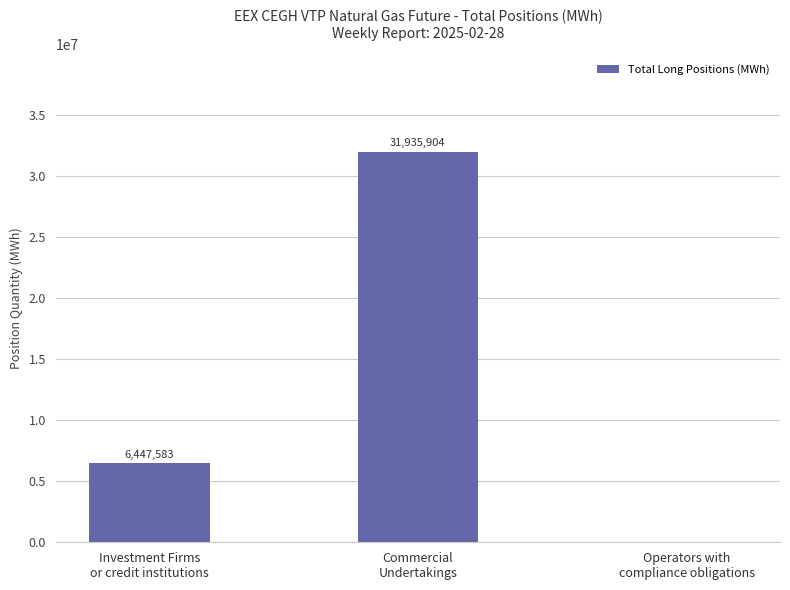

Reading left to right, list all the values displayed in this chart.

Investment Firms
or credit institutions=6447583	Commercial
Undertakings=31935904	Operators with
compliance obligations=0